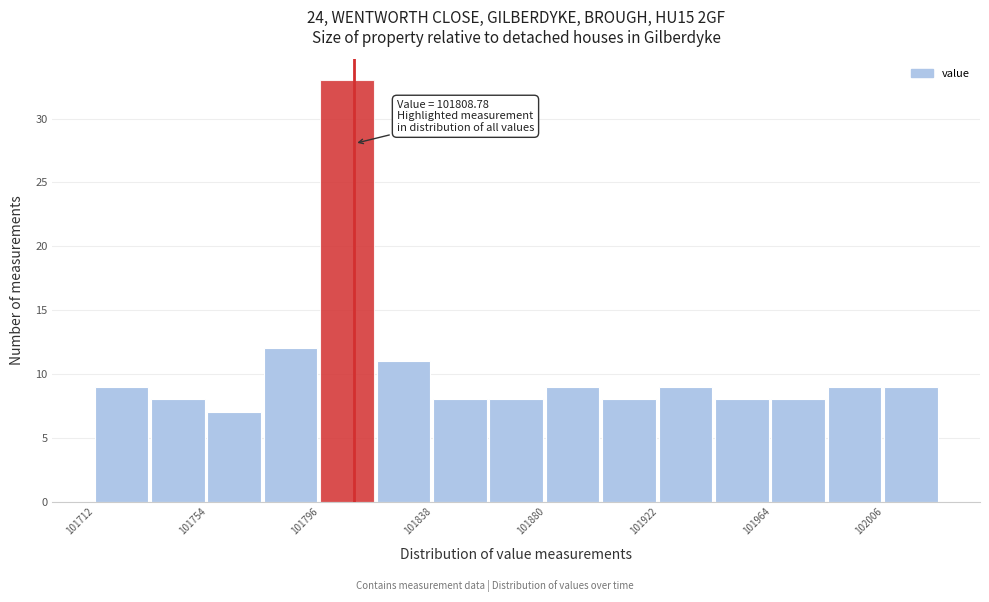

Which range on the x-axis has the tallest bar?

101796 to 101817